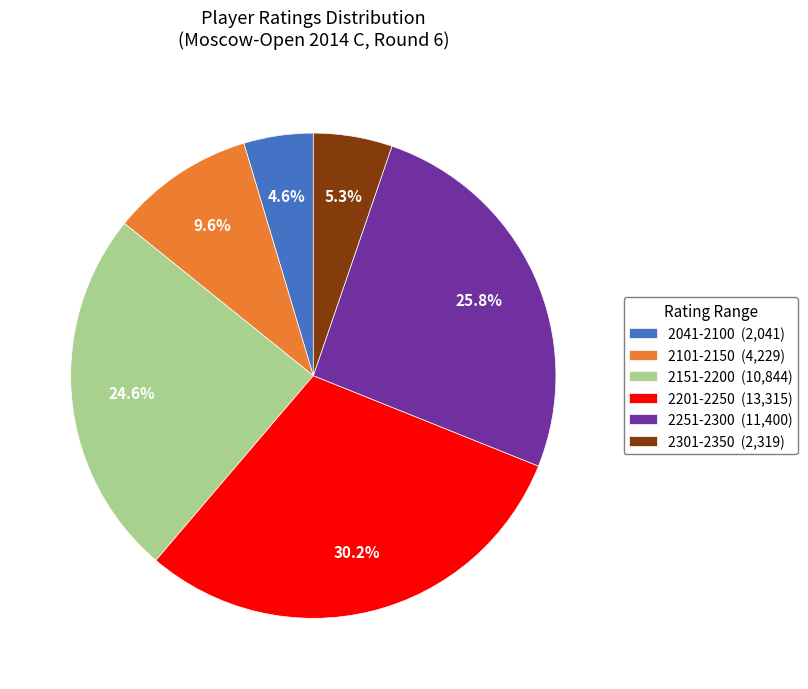

Which slice is the largest?

2201-2250 (13,315)